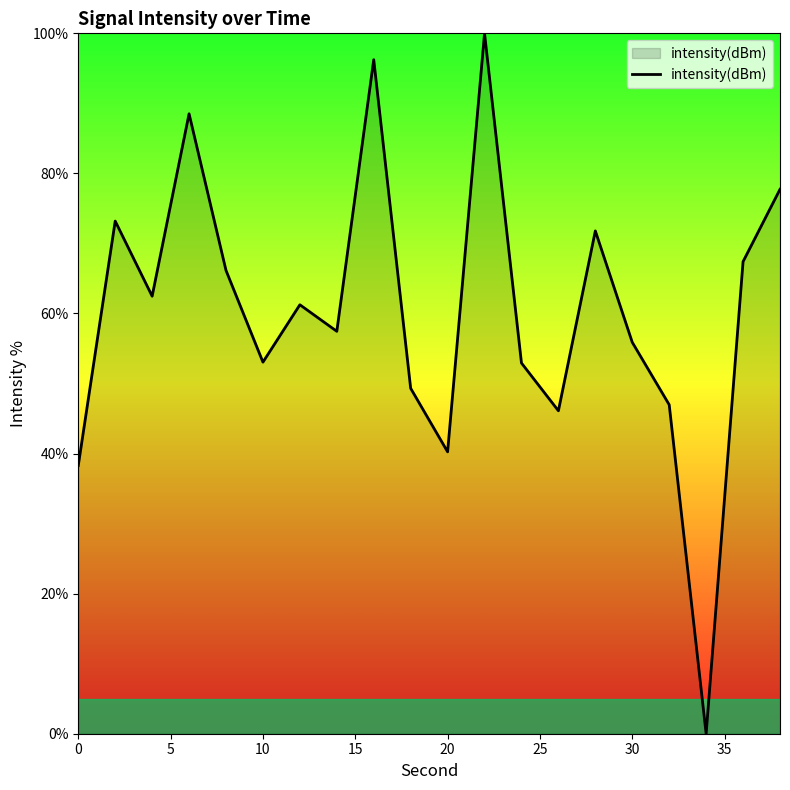

What is the difference between the maximum and minimum values?

100.0